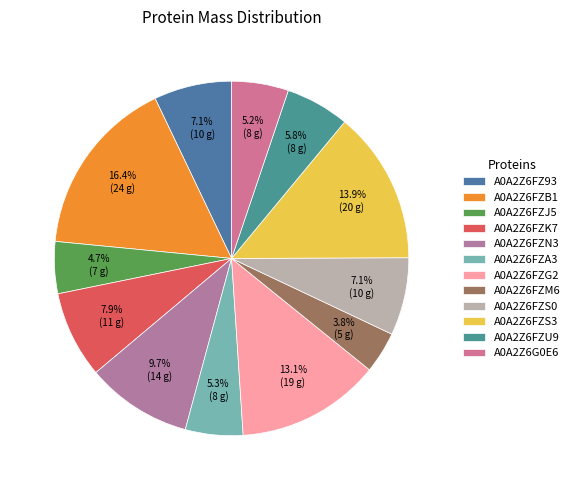

The A0A2Z6FZK7 slice represents 8% of the pie. True or false?

True